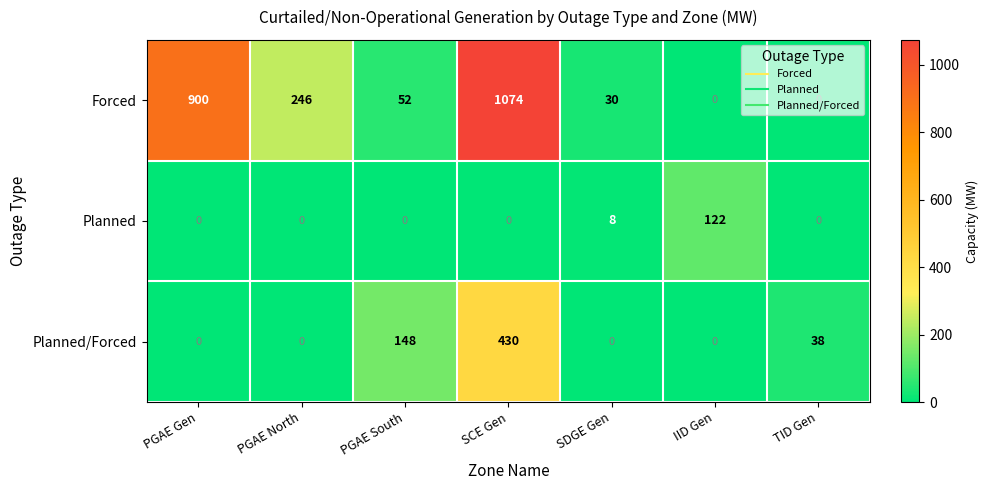

Rank the series by their average value, from highest to lowest.

Forced, Planned/Forced, Planned